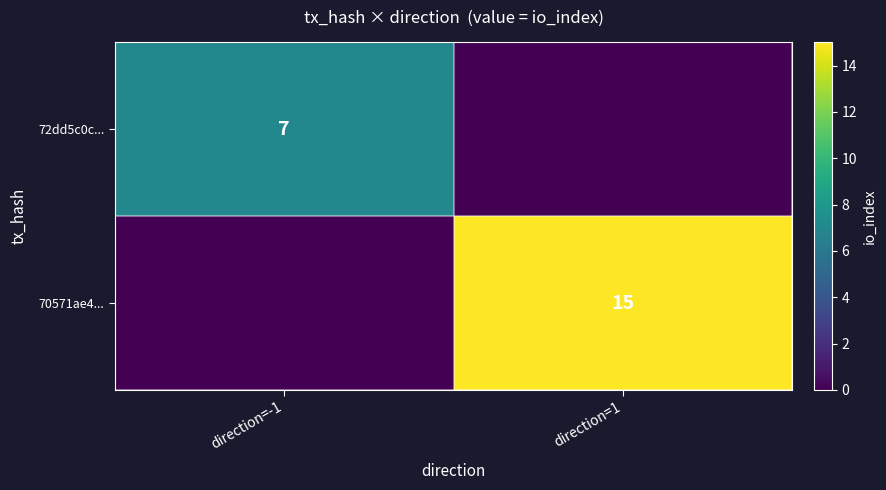

Is it true that 70571ae4... equals 15 at direction=1?

True